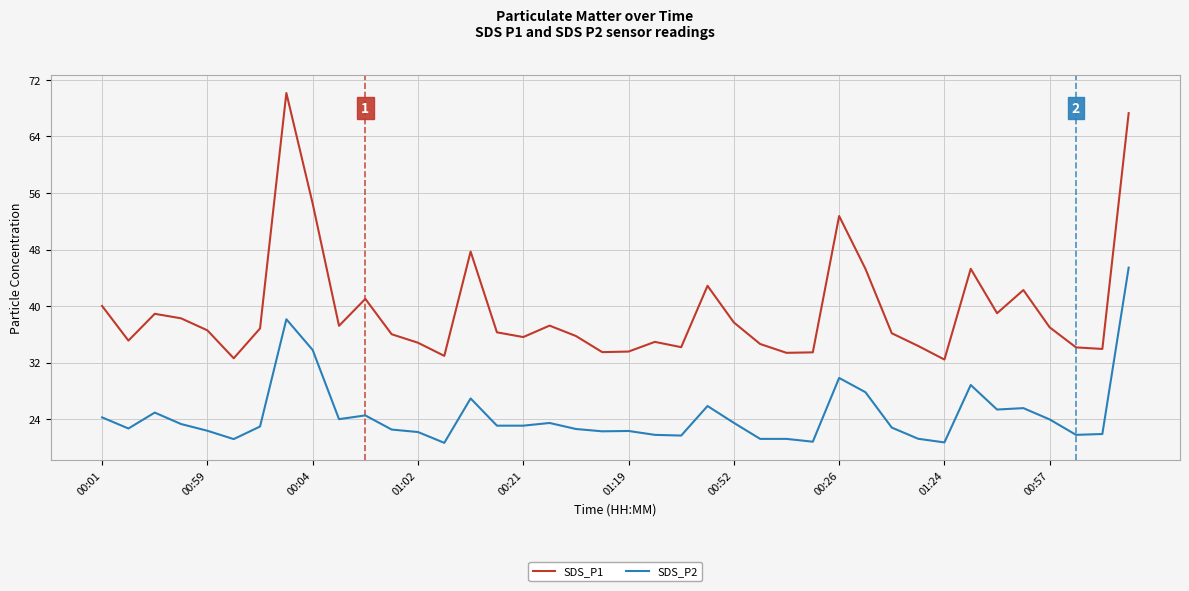

What is the difference between the second highest and second lowest values in the SDS_P2 series?

17.4